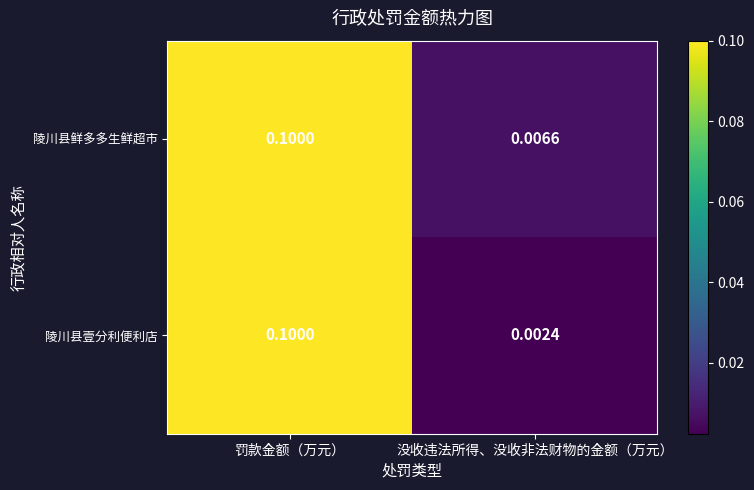

Which series has the largest range (max minus min)?

陵川县壹分利便利店